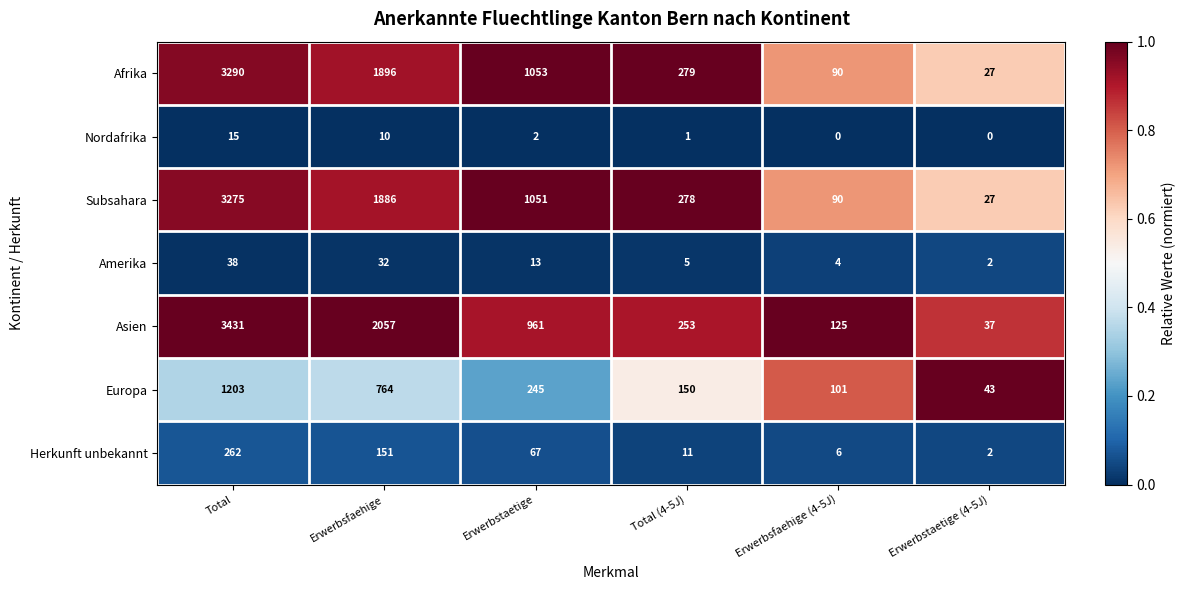

True or false: Nordafrika has a value of -6 at Erwerbsfaehige (4-5J).

False